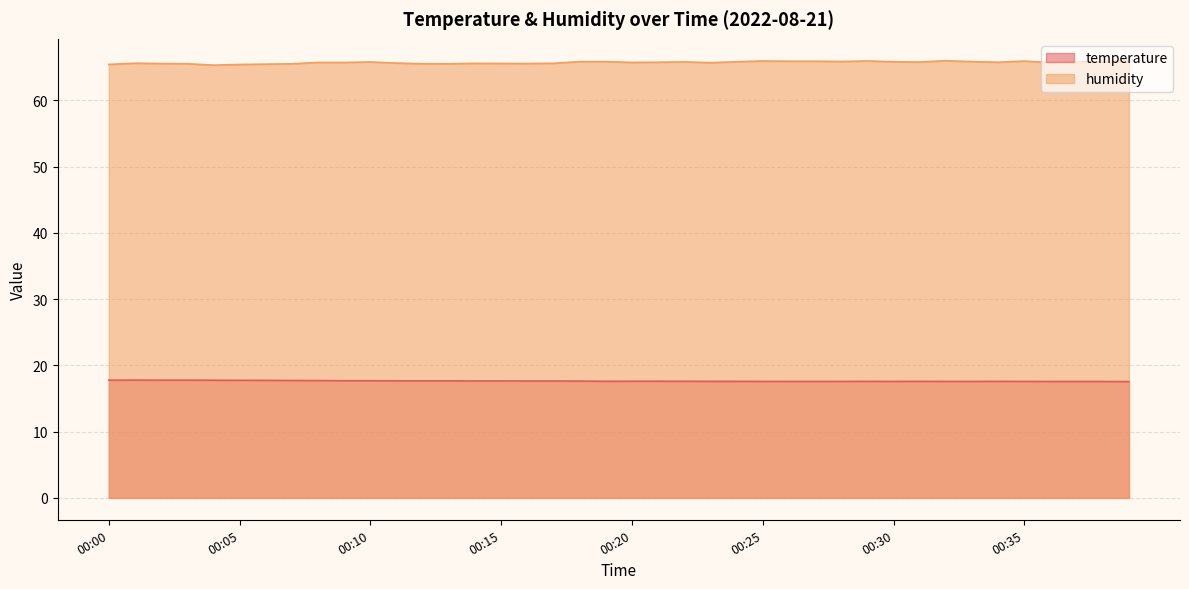

What is the average value of the temperature series?

17.6